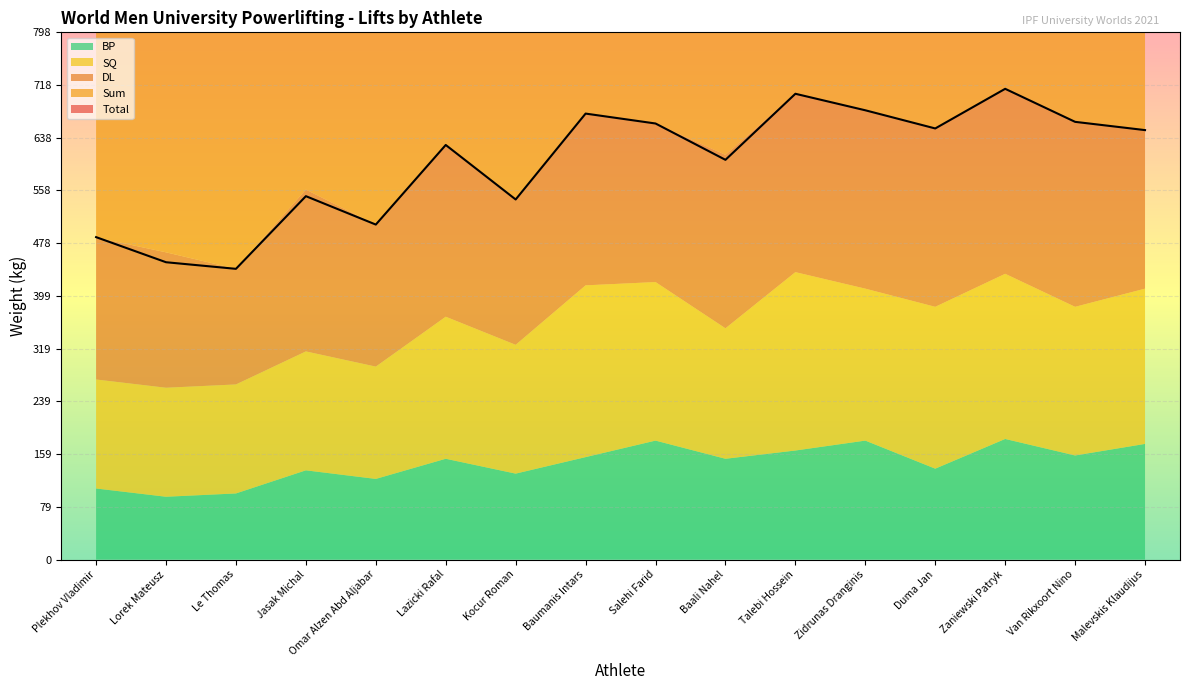

How many series are shown in this chart?

5